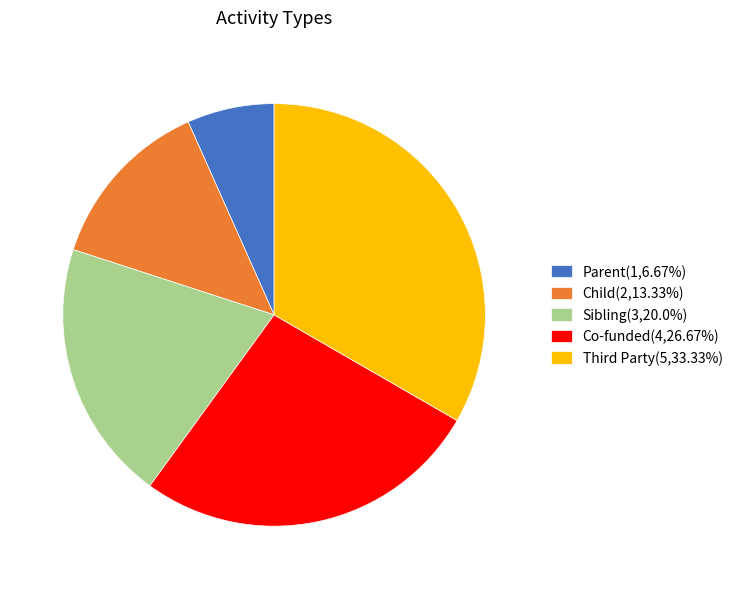

Between Sibling and Child, which is larger?

Sibling